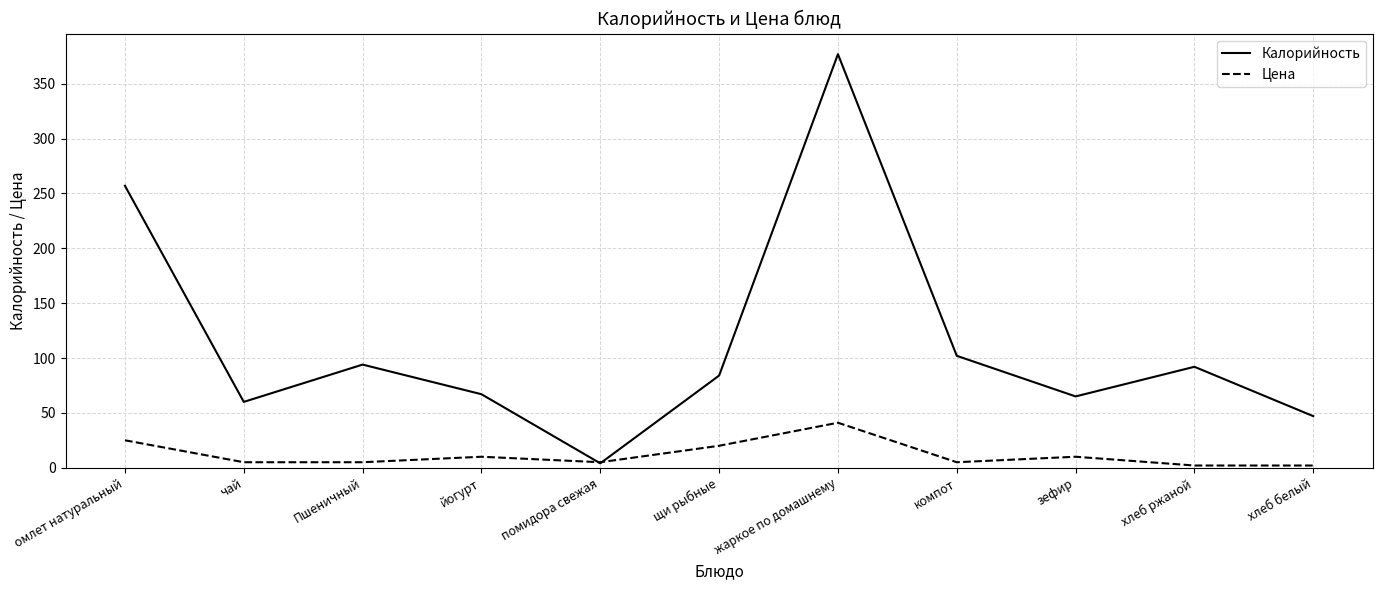

The Калорийность series shows 60 at чай. True or false?

True